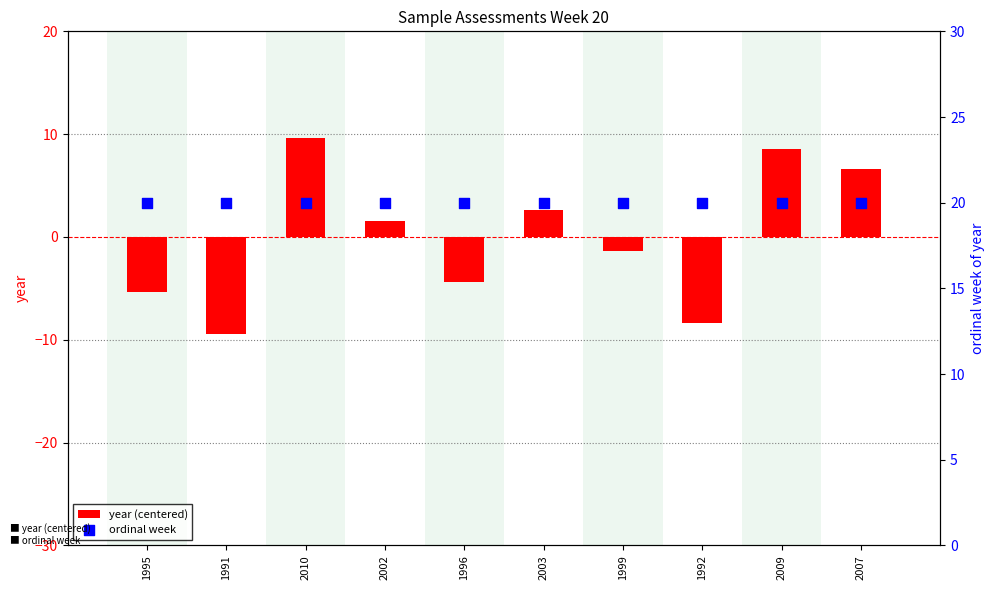

Which series has the largest total across all categories?

ordinal week